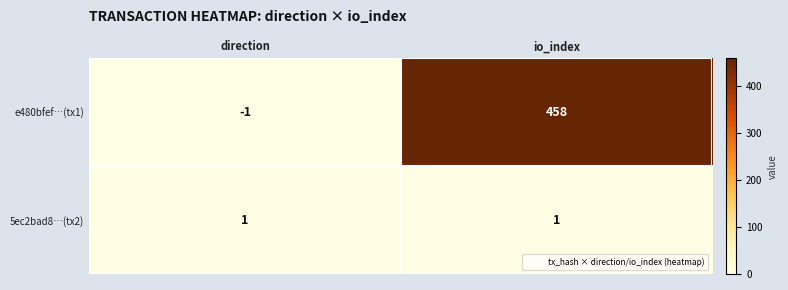

What is the sum of the e480bfef…(tx1) values at io_index and direction?

457